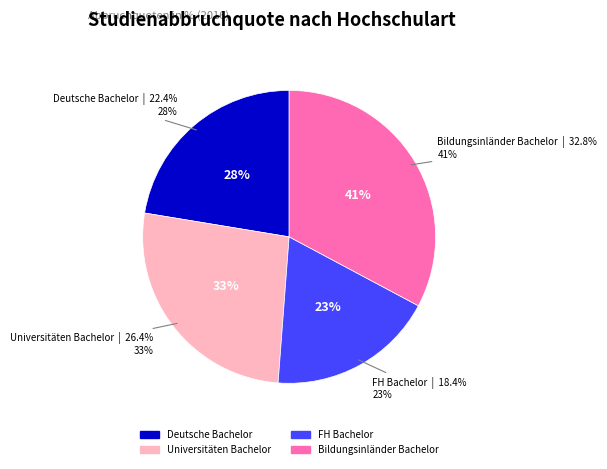

Does FH Bachelor represent more than half of the total?

No